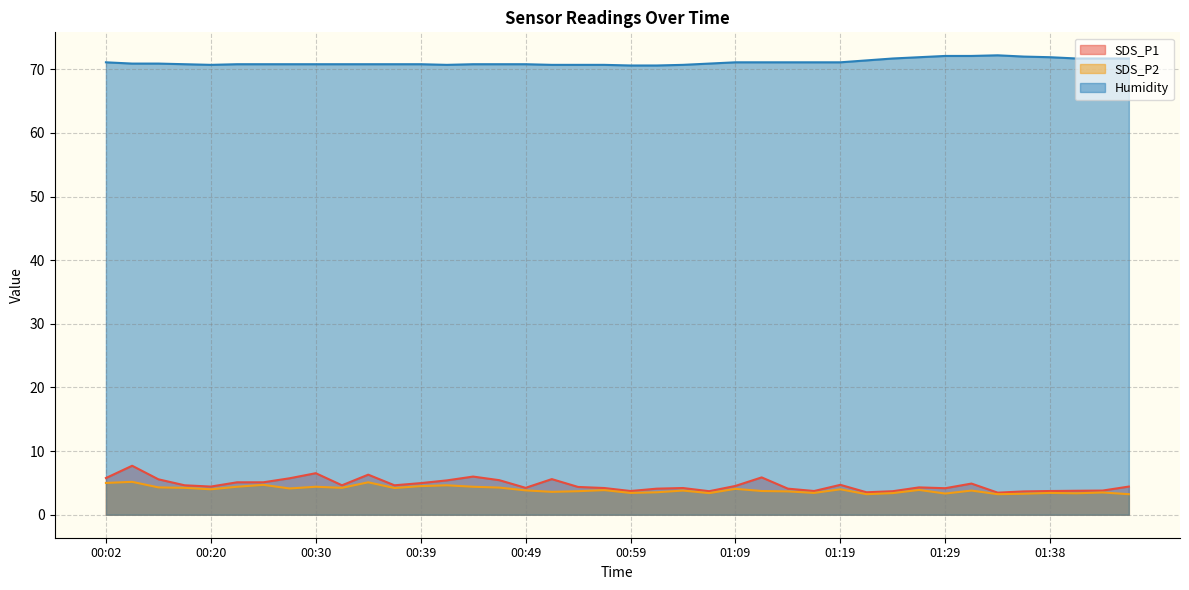

True or false: SDS_P2 and Humidity cross at least once.

False